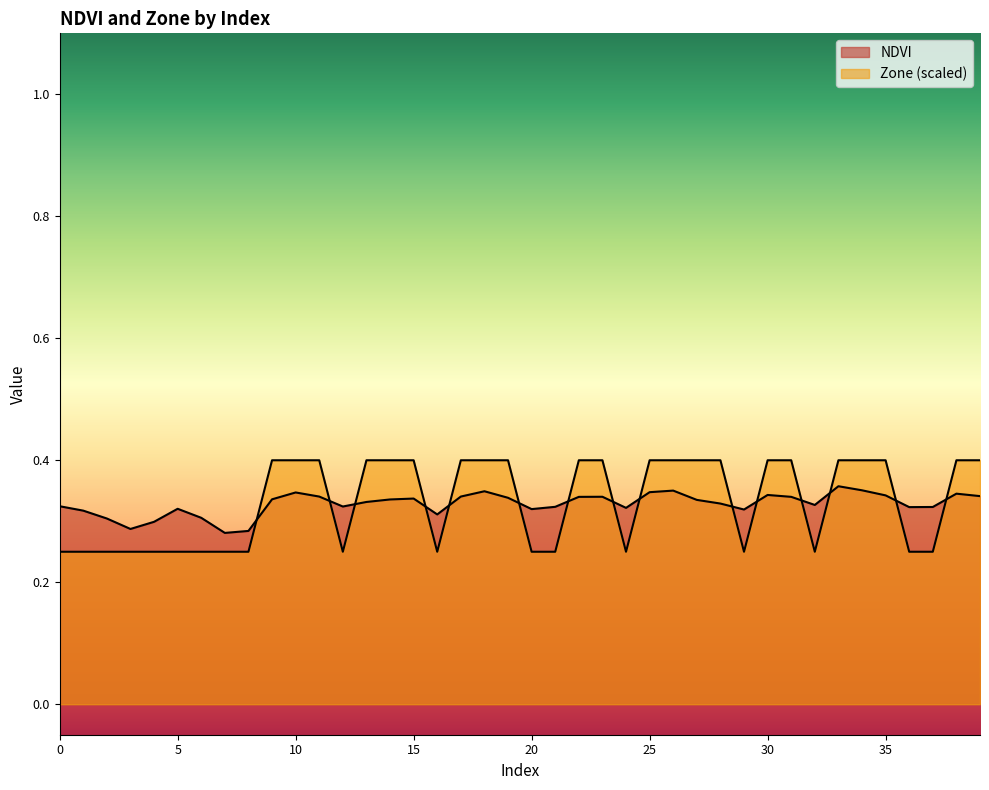

Does the chart have visible grid lines?

No